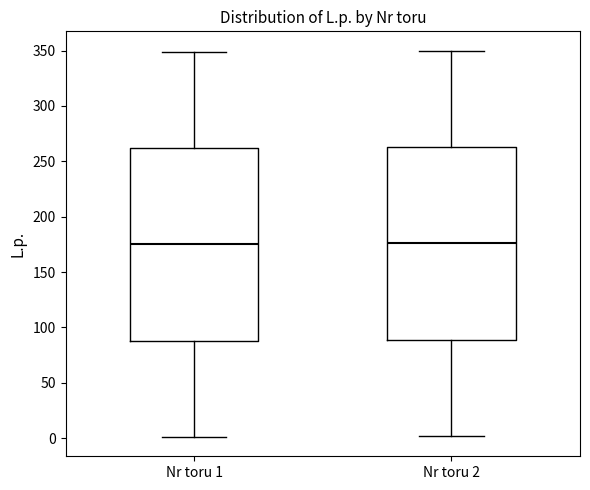

Where does the upper whisker of the box for Nr toru 2 end on the y-axis? The values are not printed on the chart, so give them approximately, as read against the axis.

350